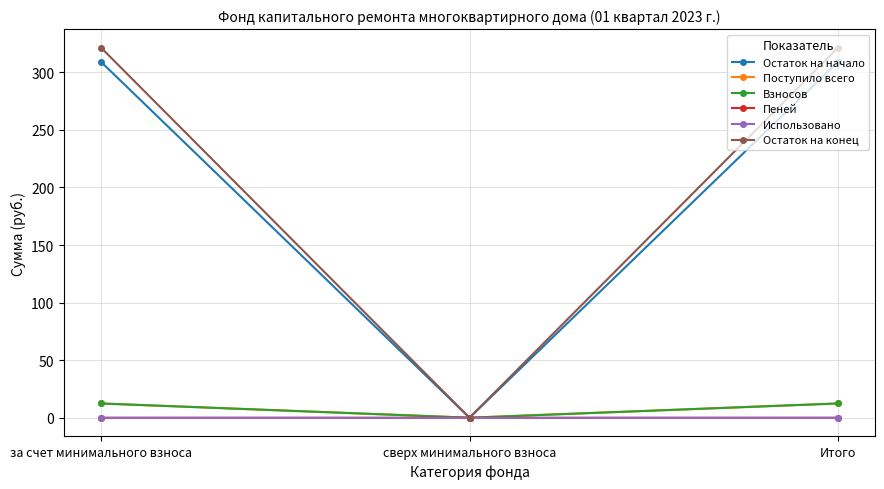

What position from the left is Итого?

3